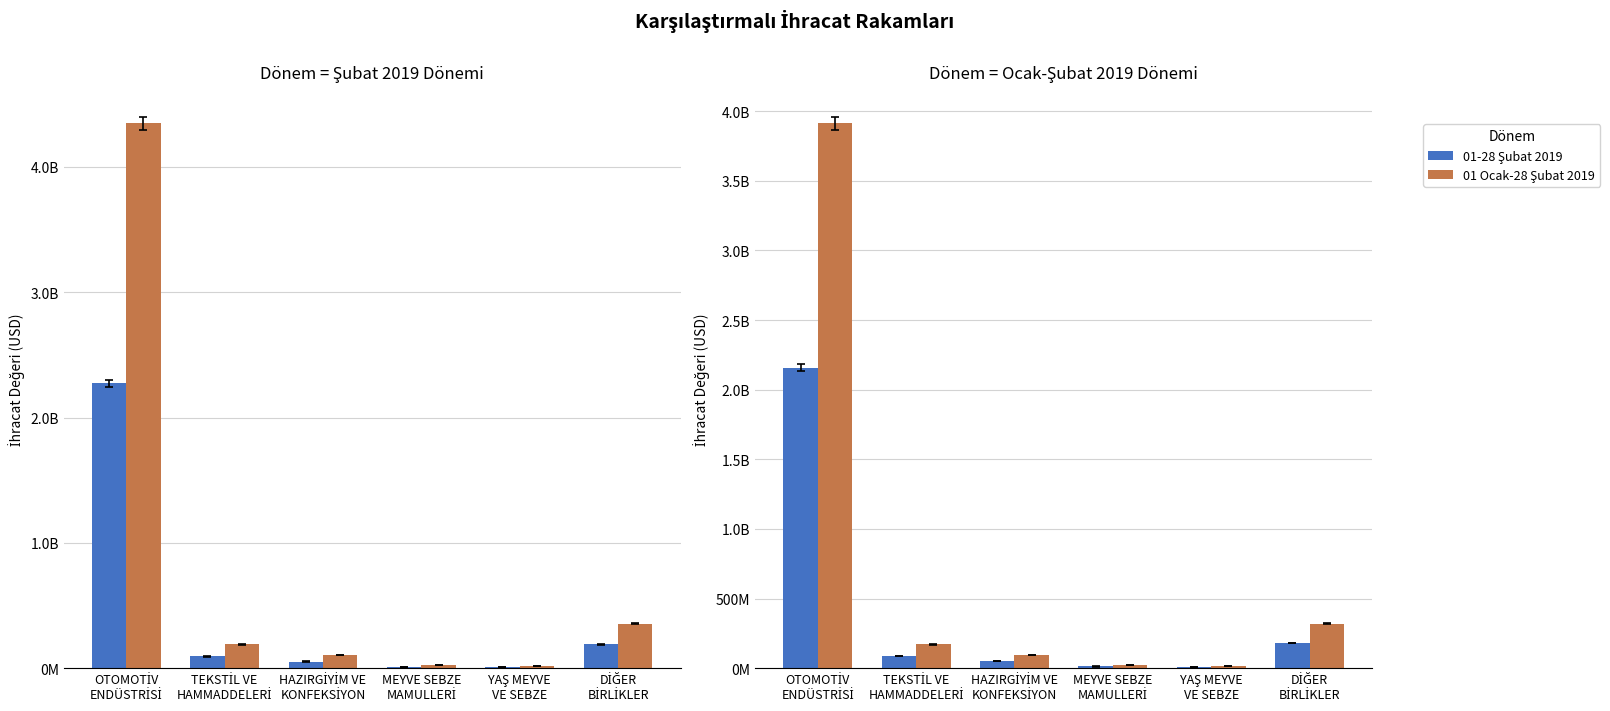

At which label does 01-28 Şubat 2019 first exceed 88607464?

OTOMOTİV
ENDÜSTRİSİ